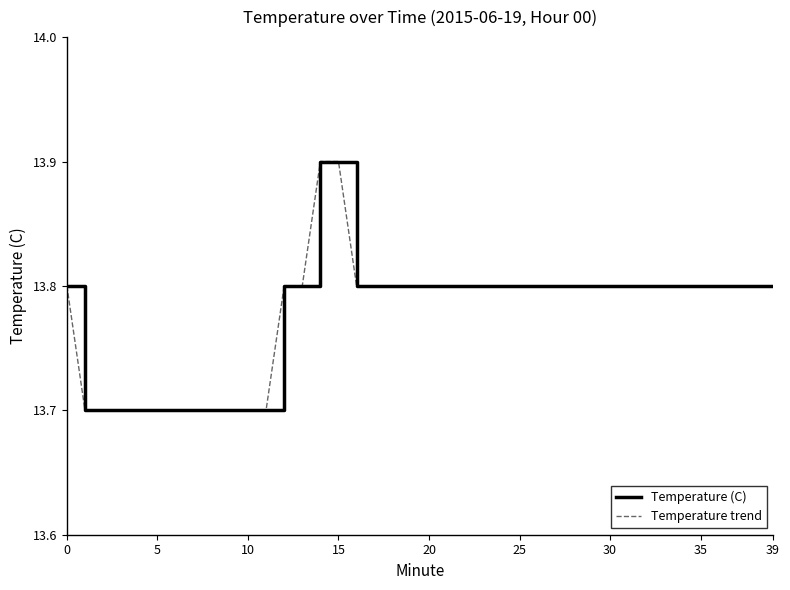

Which series has the largest range (max minus min)?

Temperature (C)